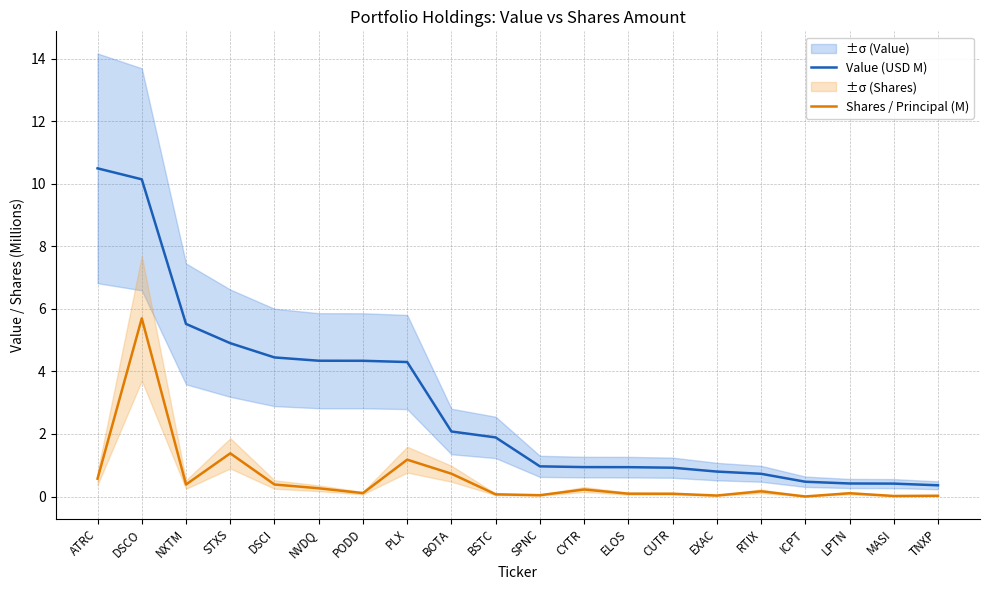

What is the greatest value displayed?

10.5